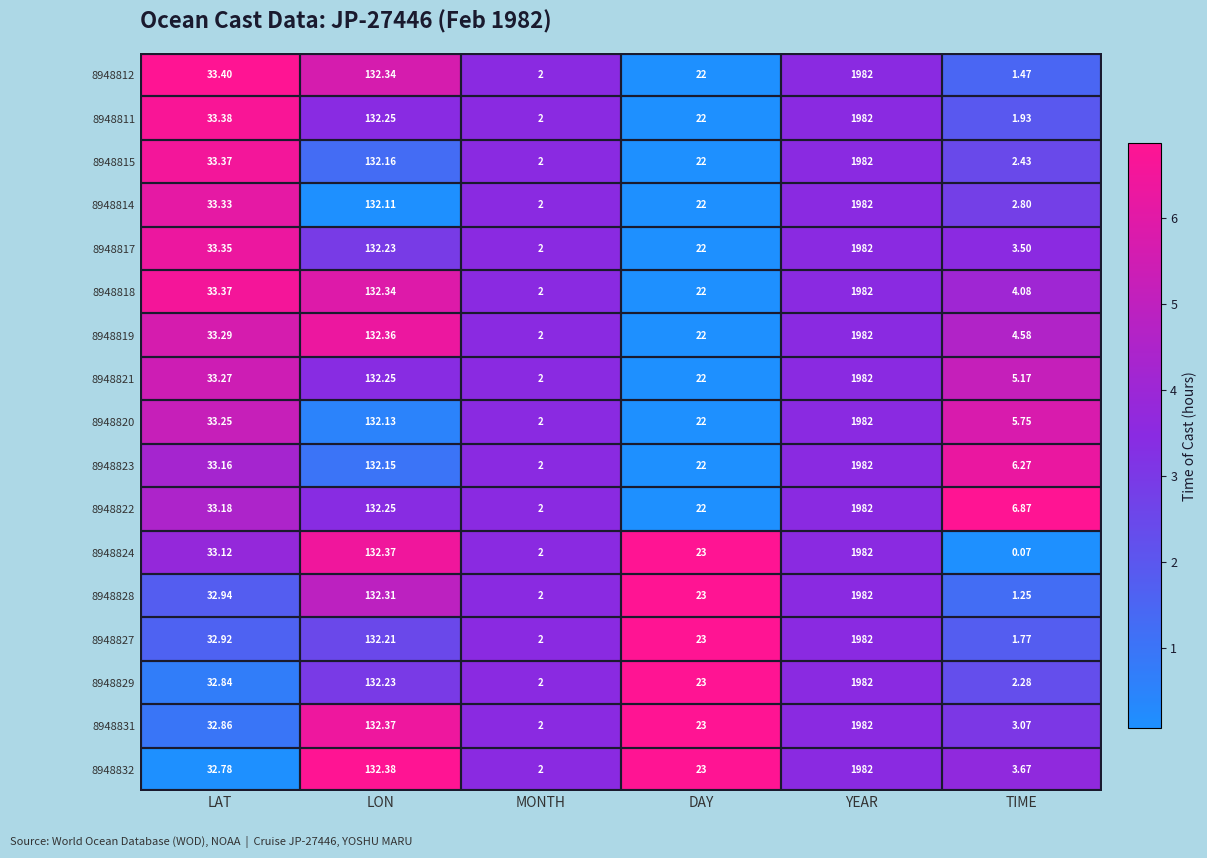

At which category is the sum across all series the highest?

YEAR